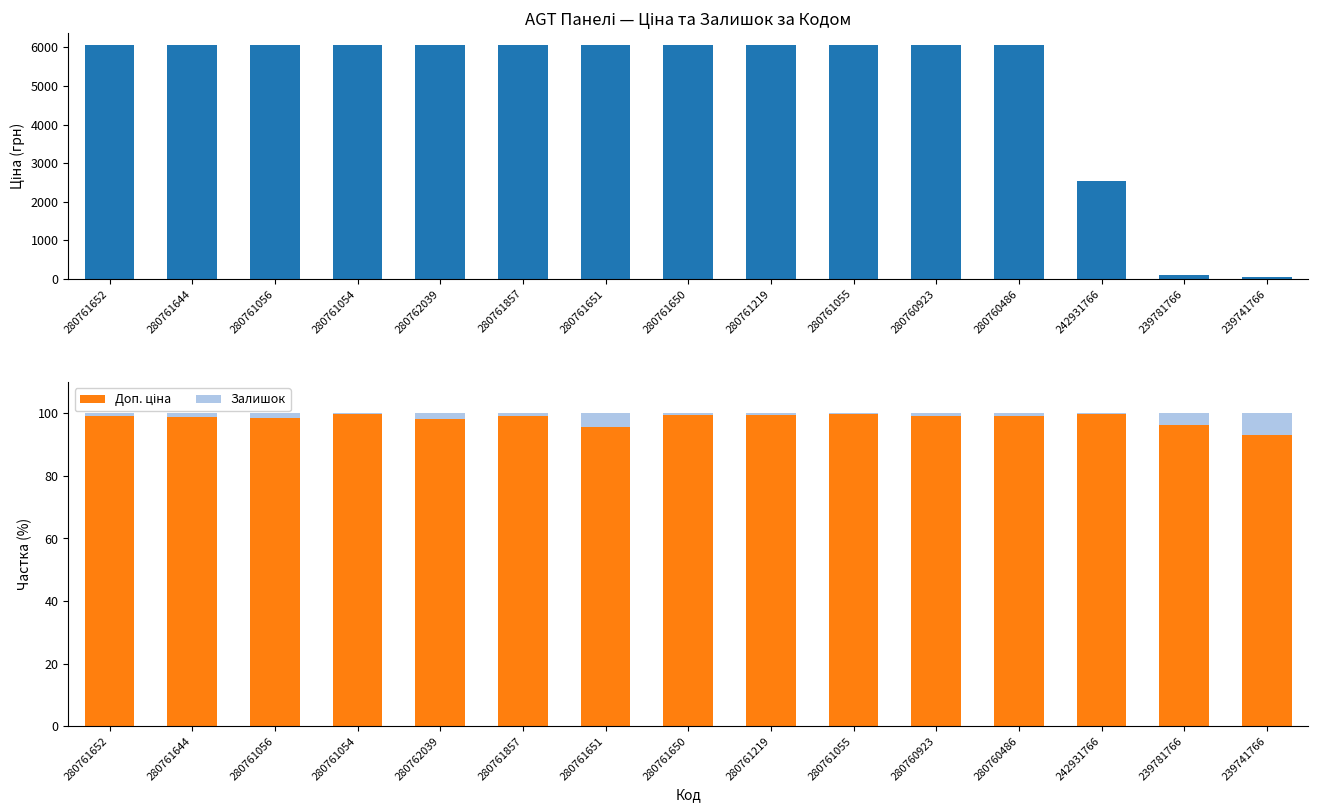

Which series has the largest total across all categories?

Ціна